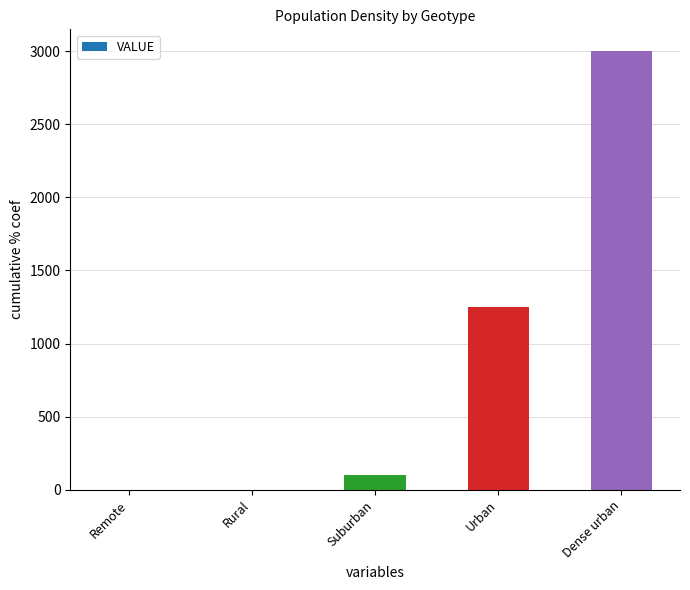

Are the bars horizontal?

No